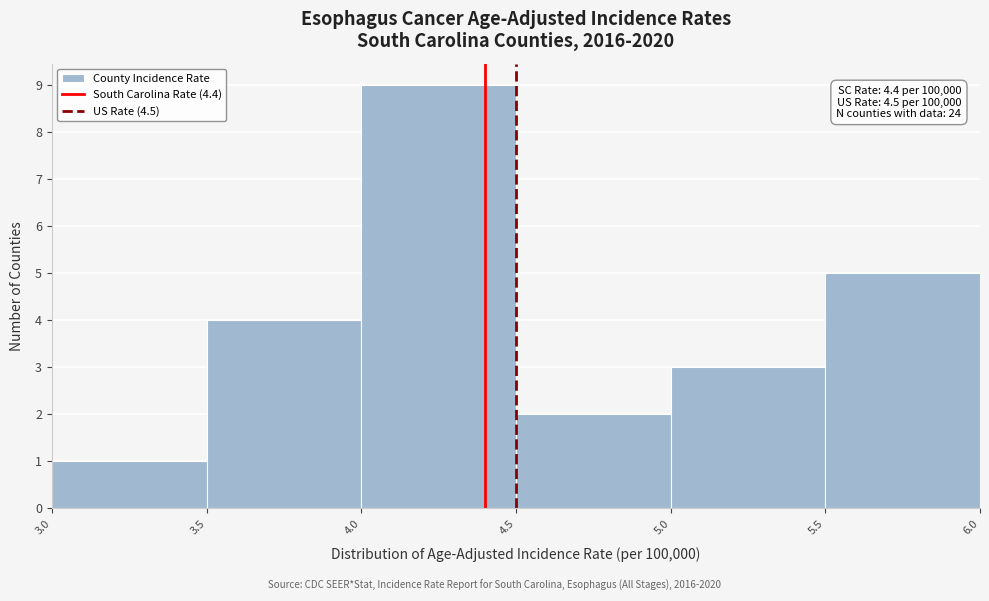

Which range on the x-axis has the tallest bar?

4.0 to 4.5